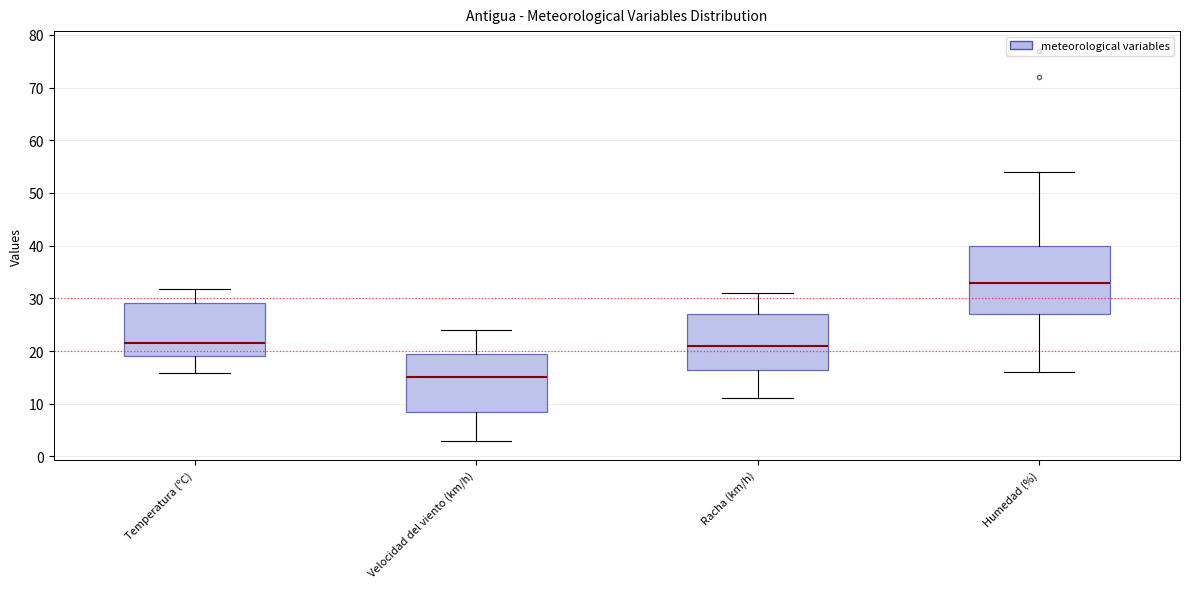

Which box has the lowest median line?

Velocidad del viento (km/h)